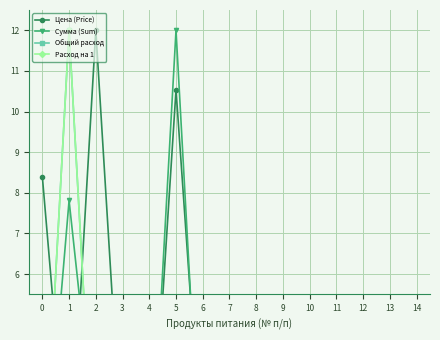

Rank the series by their maximum value, from lowest to highest.

Цена (Price), Сумма (Sum), Общий расход, Расход на 1